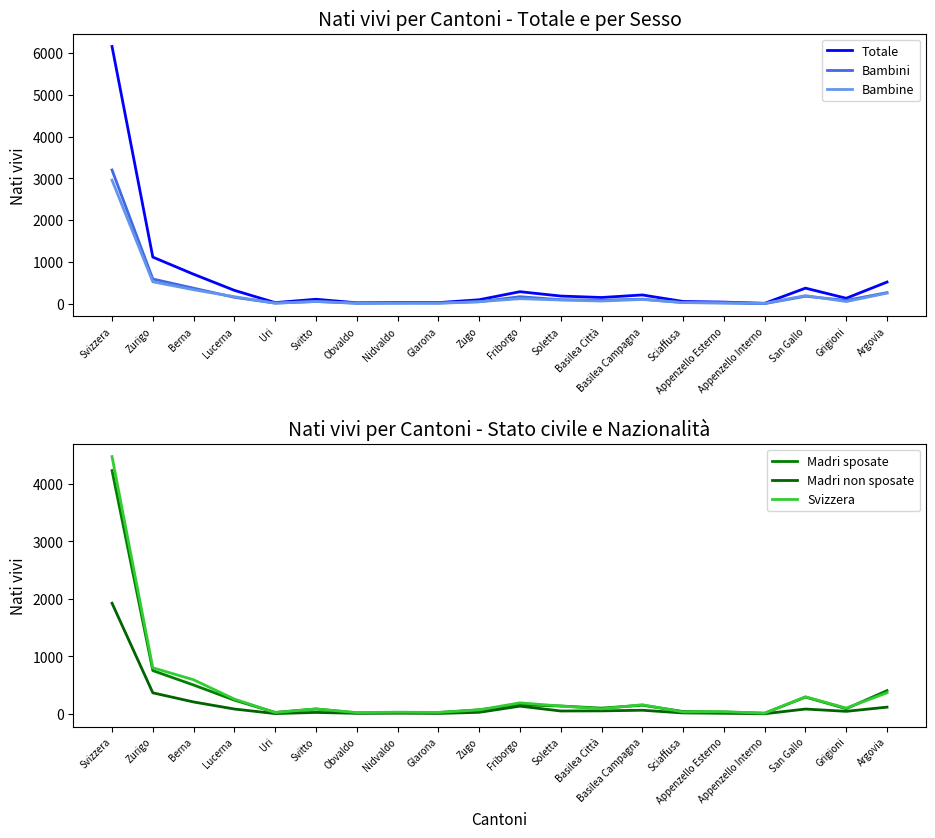

The value of Madri sposate at Uri is 23. True or false?

True